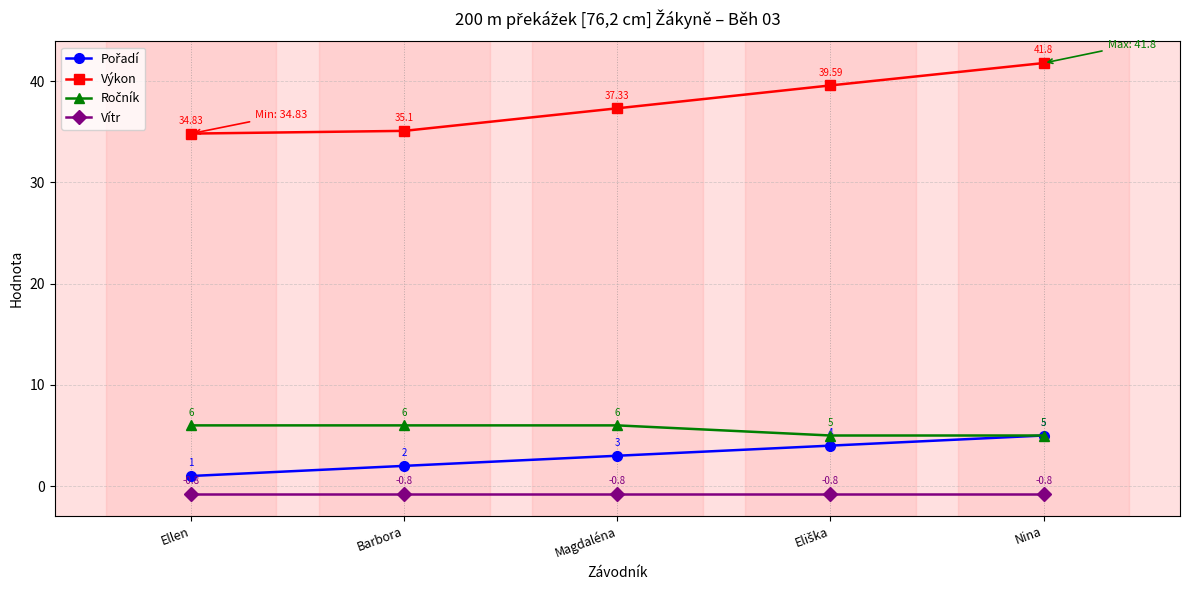

At how many categories does at least one series exceed 21?

5